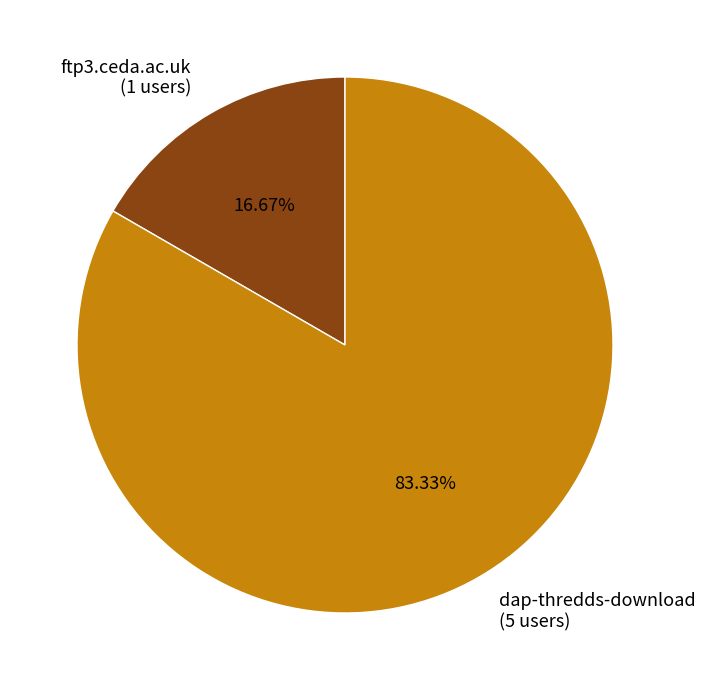

Approximately how many times larger is the value at dap-thredds-download (5 users) compared to ftp3.ceda.ac.uk (1 users)?

5.0